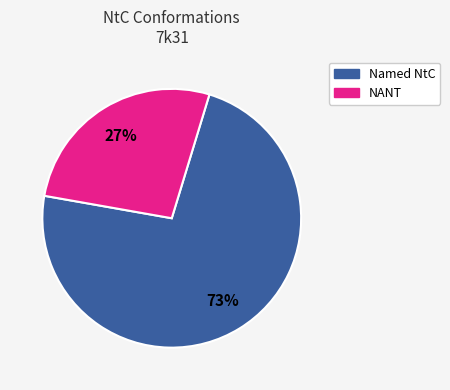

What percentage is the NANT slice, to the nearest percent?

27%